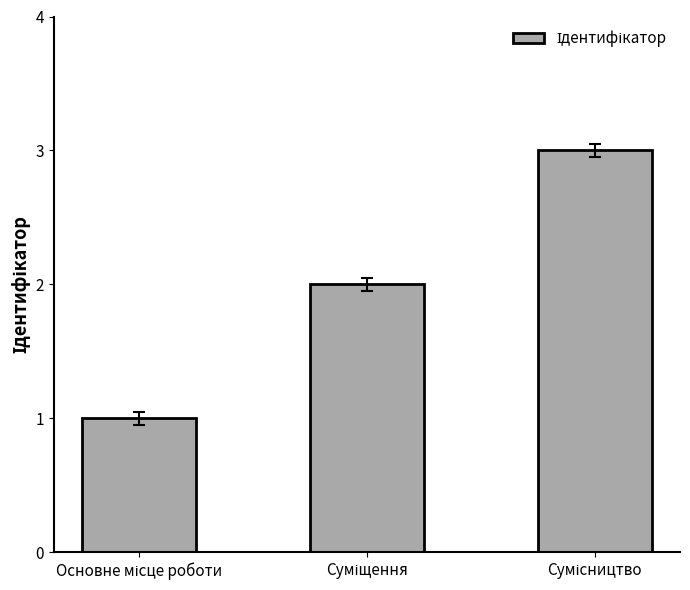

What is the greatest value displayed?

3